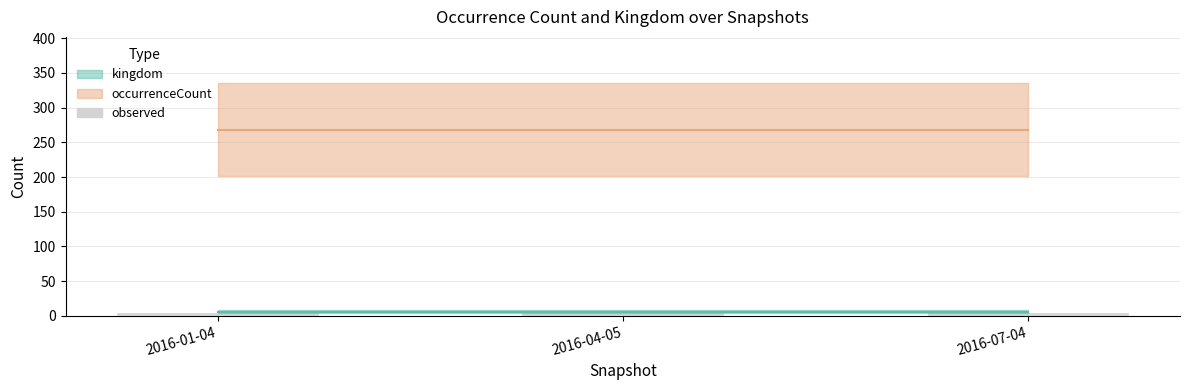

What is the maximum value shown in the chart?

268